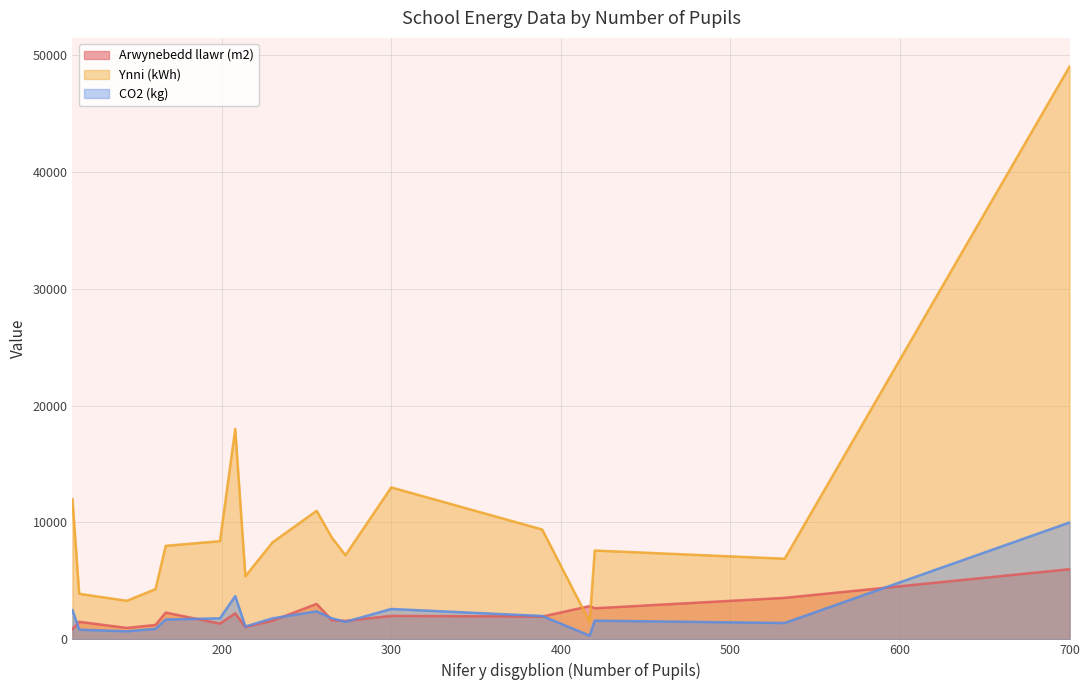

What is the difference between the CO2 (kg) values at 161 and 265?

900